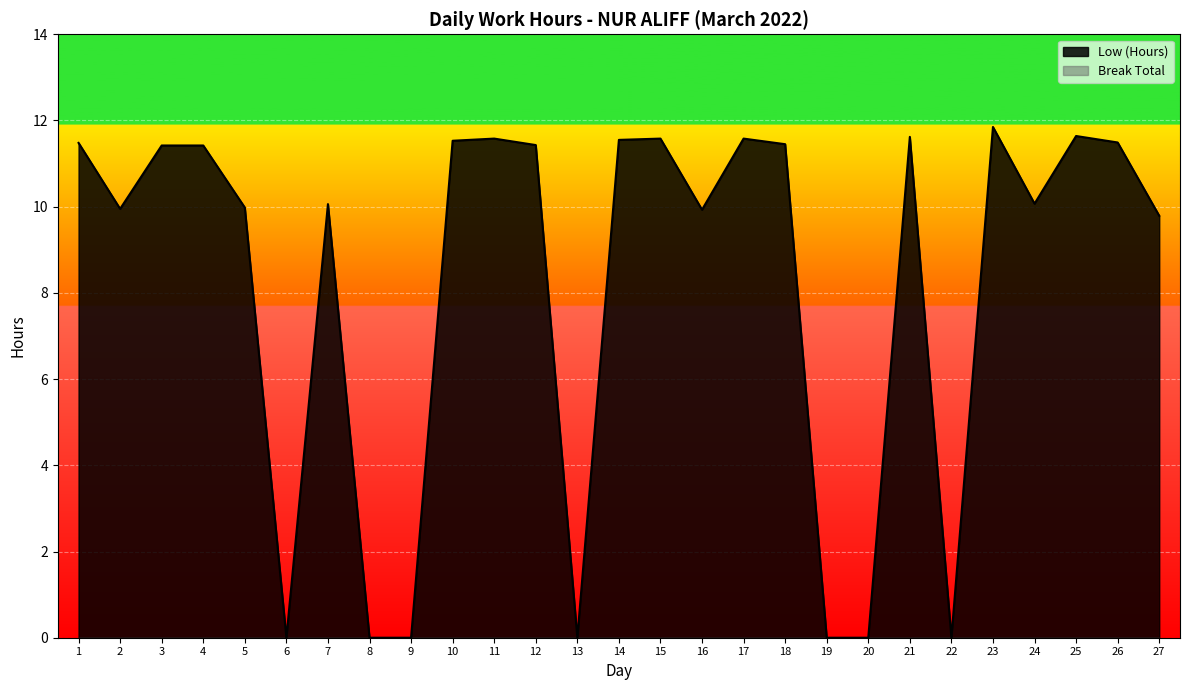

Where is the first local maximum?

7